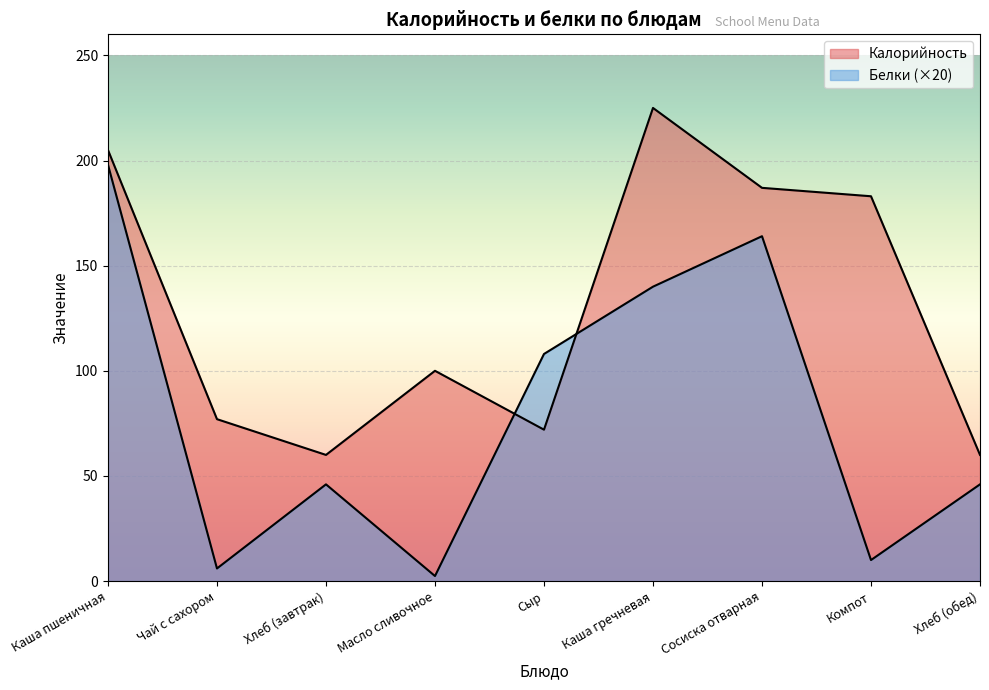

What is the label of the 3rd point from the left?

Хлеб (завтрак)